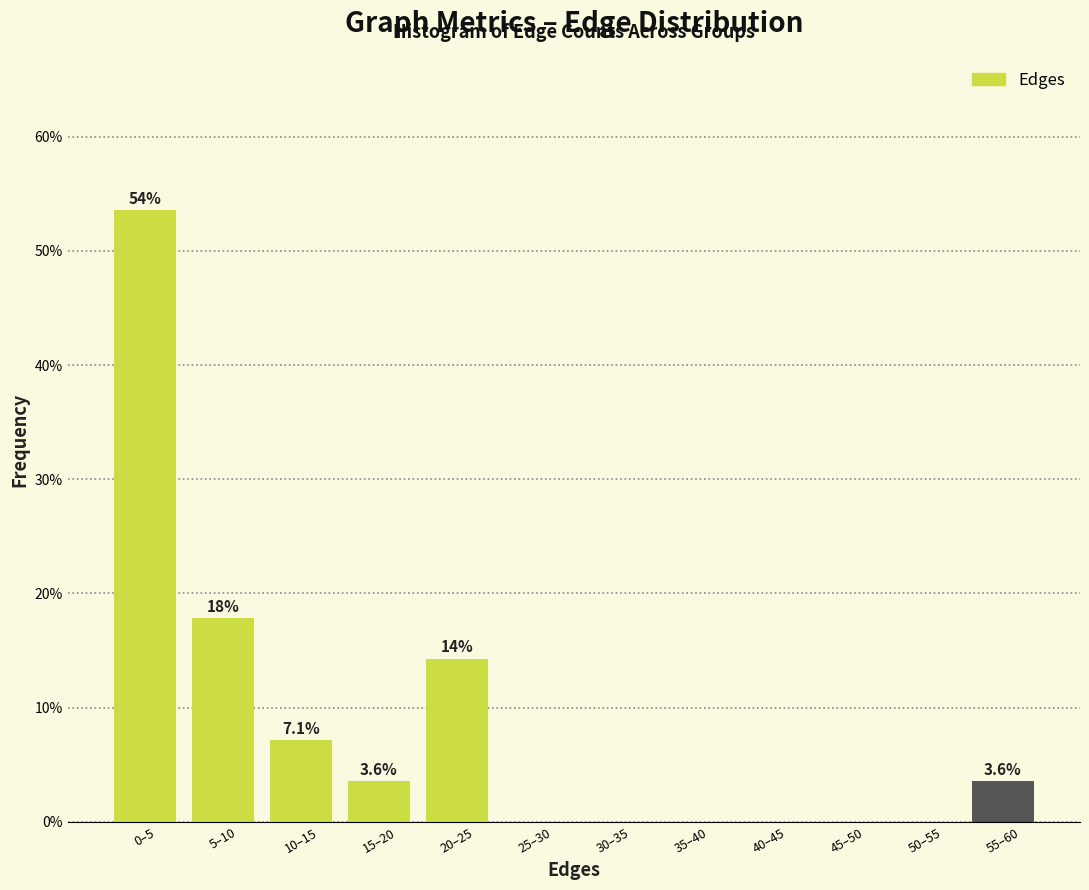

Reading left to right, transcribe all the data shown in this chart.

0–5=53.6	5–10=17.9	10–15=7.1	15–20=3.6	20–25=14.3	25–30=0.0	30–35=0.0	35–40=0.0	40–45=0.0	45–50=0.0	50–55=0.0	55–60=3.6